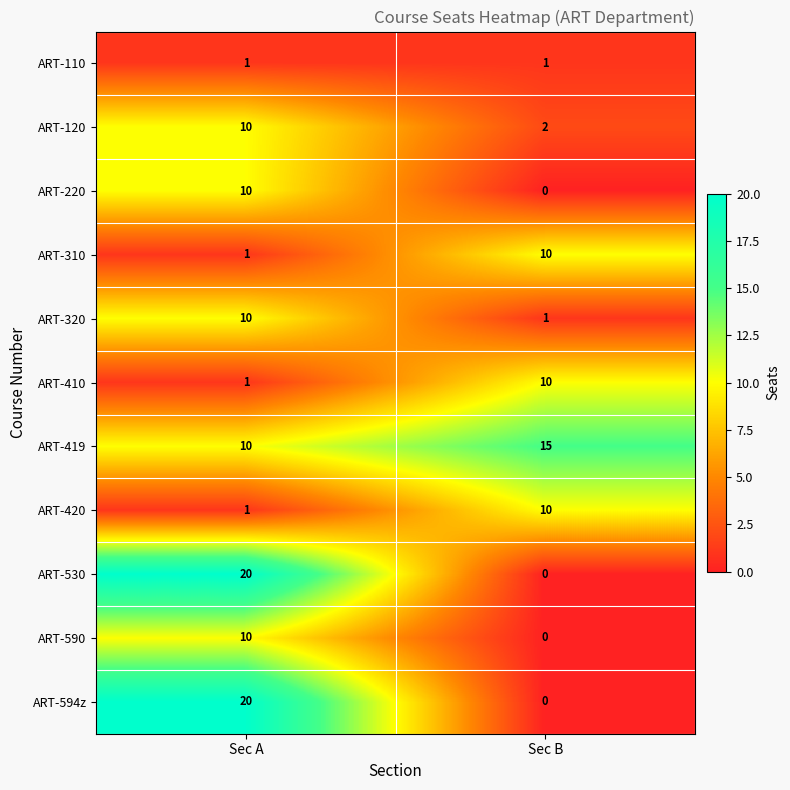

Reading left to right, list all the values displayed in this chart.

ART-110: Sec A=1	Sec B=1
ART-120: Sec A=10	Sec B=2
ART-220: Sec A=10	Sec B=0
ART-310: Sec A=1	Sec B=10
ART-320: Sec A=10	Sec B=1
ART-410: Sec A=1	Sec B=10
ART-419: Sec A=10	Sec B=15
ART-420: Sec A=1	Sec B=10
ART-530: Sec A=20	Sec B=0
ART-590: Sec A=10	Sec B=0
ART-594z: Sec A=20	Sec B=0